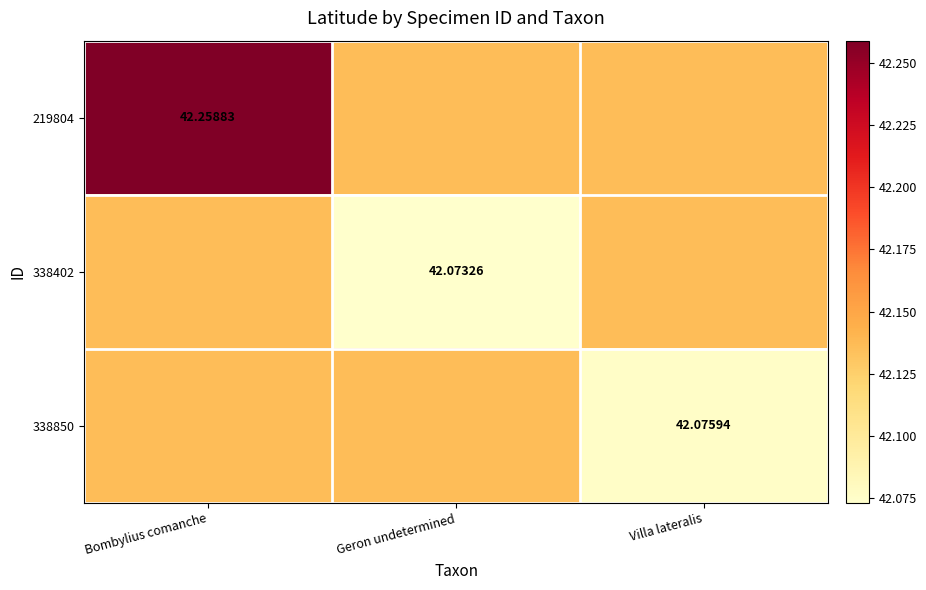

The value of 338402 at Geron undetermined is 10.5. True or false?

False